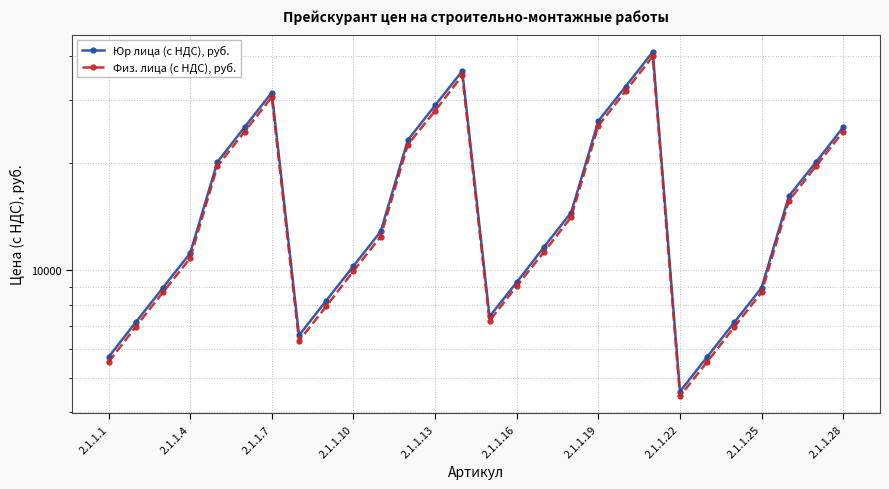

At how many categories does at least one series exceed 29956?

4